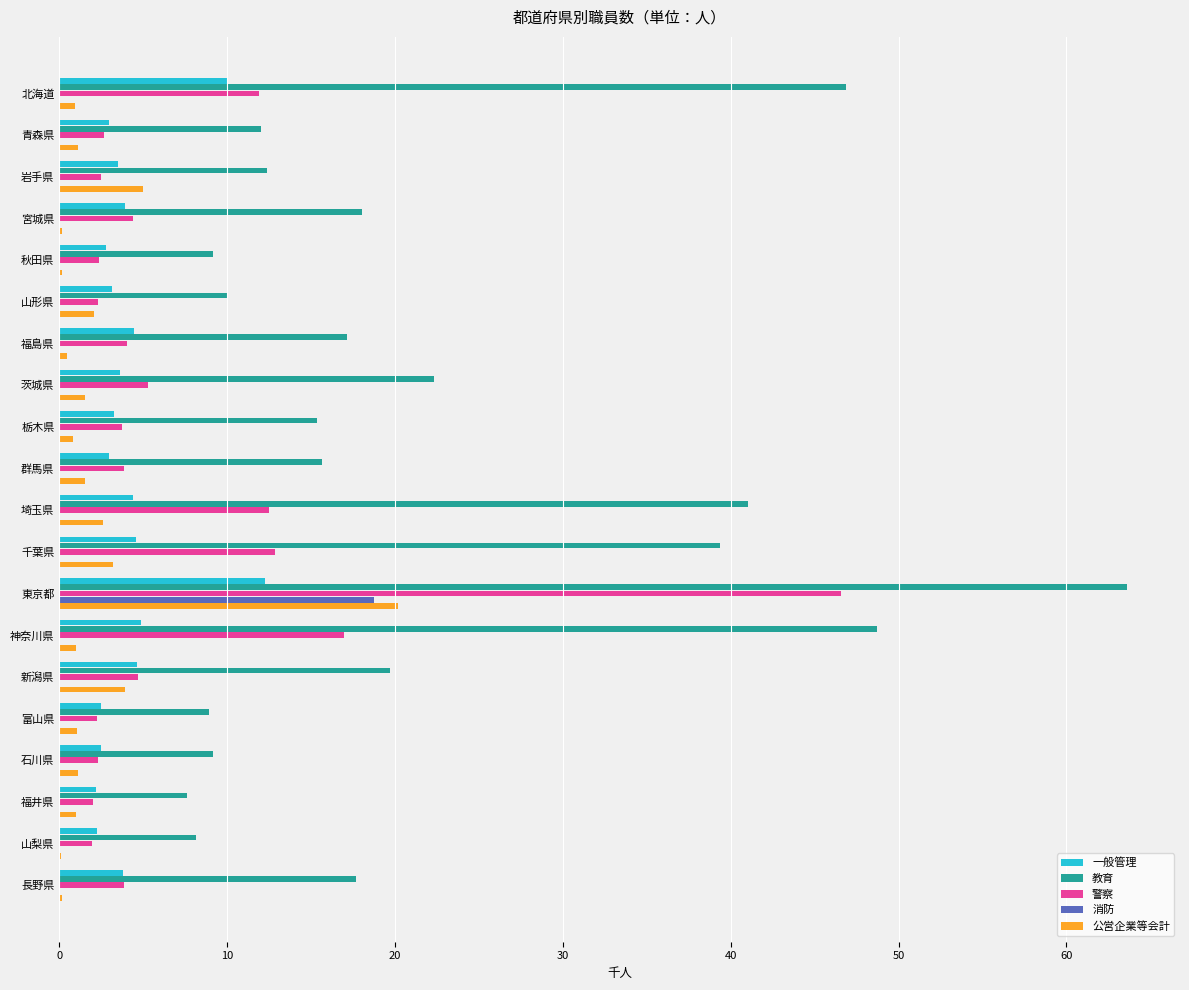

What is the greatest value displayed?

63.6